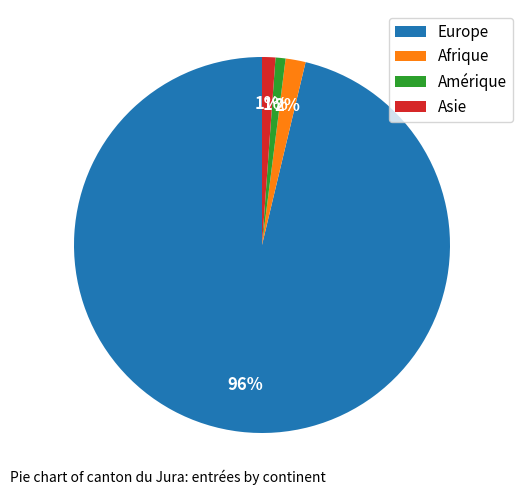

To the nearest percent, what is the combined percentage of Asie and Afrique?

3%